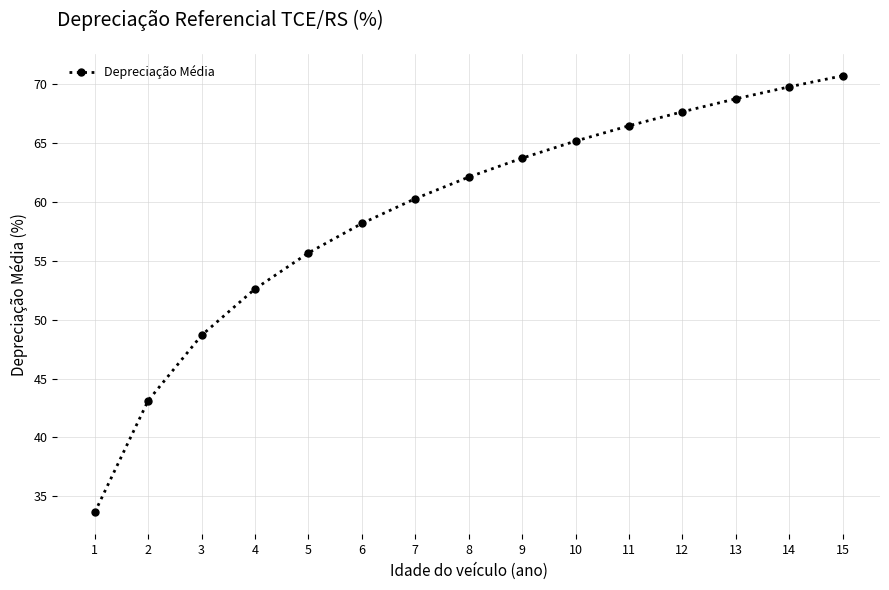

List the labels in order of value, largest first.

15, 14, 13, 12, 11, 10, 9, 8, 7, 6, 5, 4, 3, 2, 1